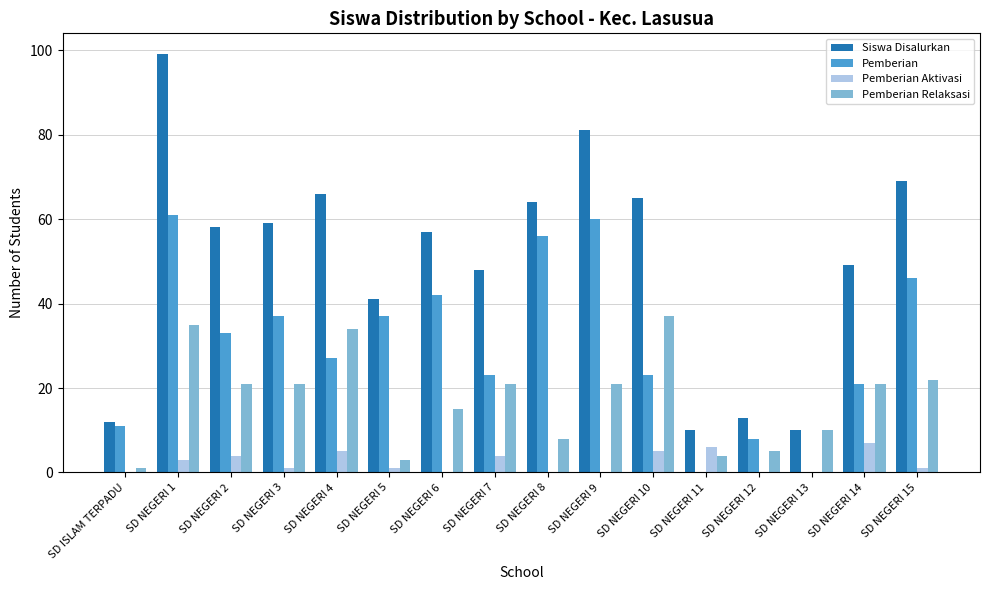

What is the sum of all Siswa Disalurkan values?

801